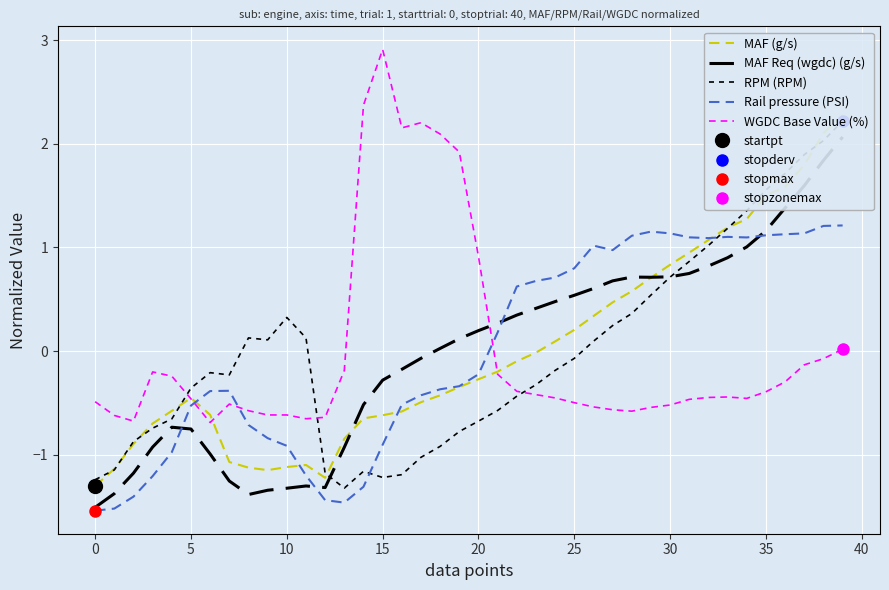

Is it true that MAF (g/s) equals 3.4 at 39?

False